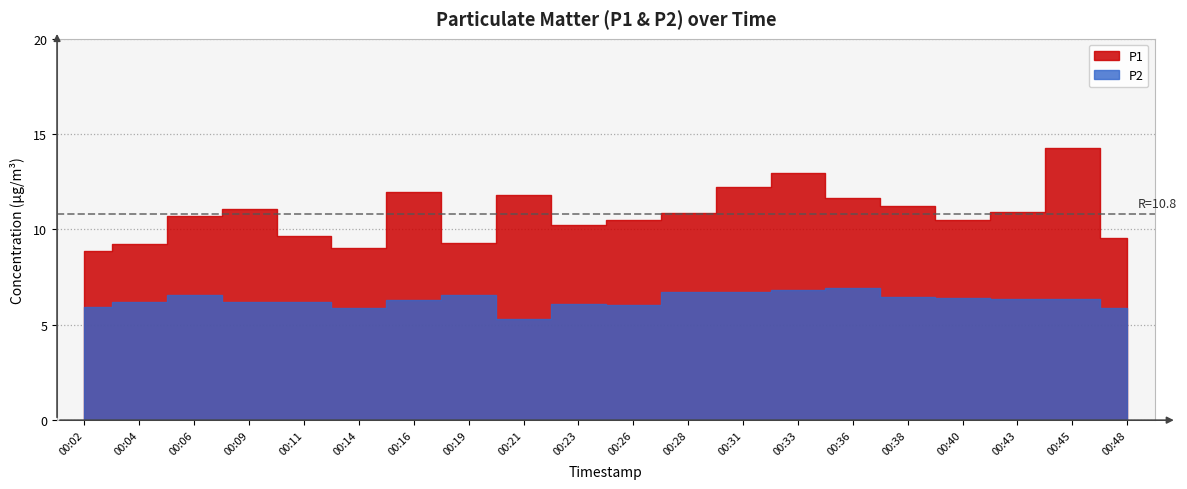

How many values in the P1 series are below 10?

6